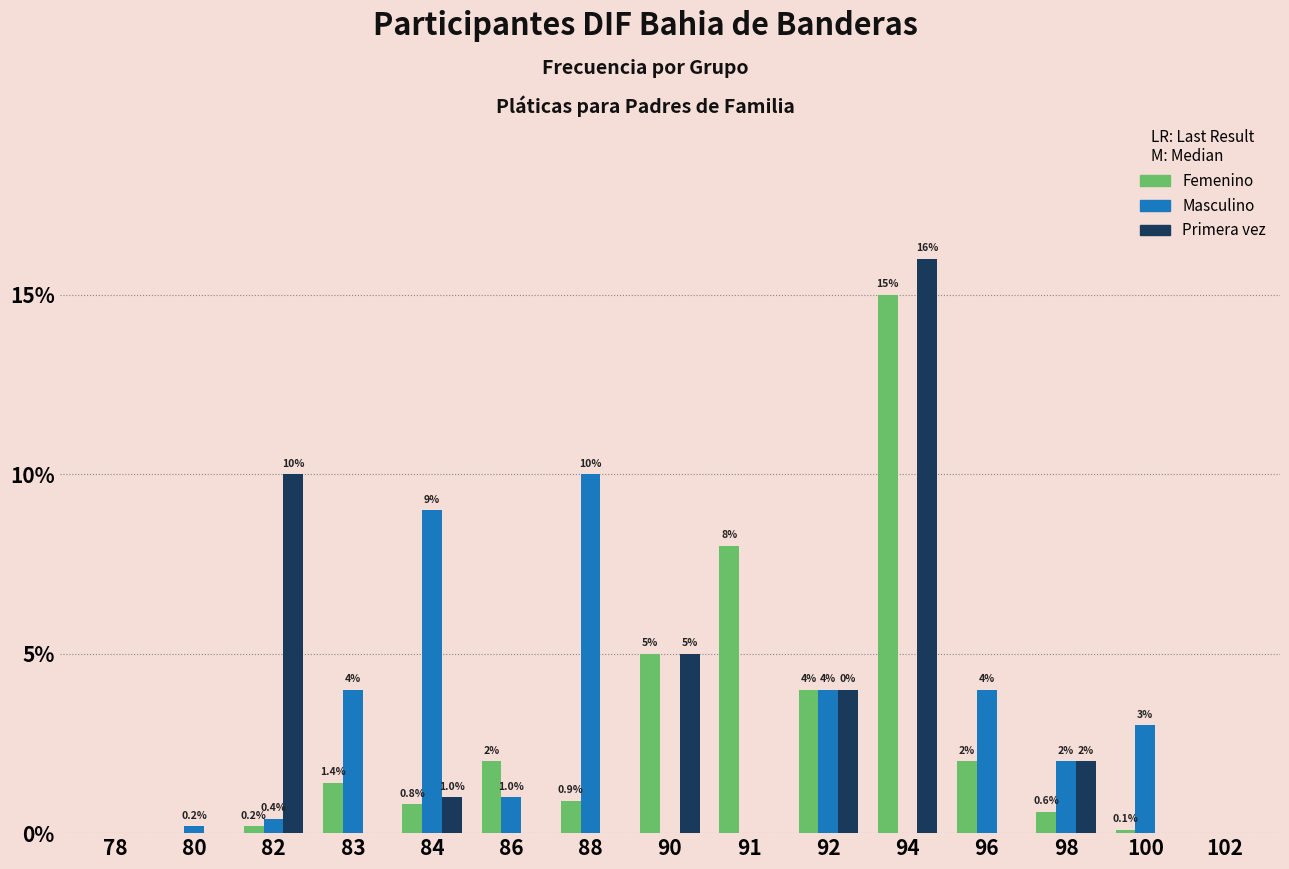

Reading left to right, what are all the values shown in this chart?

Femenino: 78=0.0	80=0.0	82=0.2	83=1.4	84=0.8	86=2.0	88=0.9	90=5.0	91=8.0	92=4.0	94=15.0	96=2.0	98=0.6	100=0.1	102=0.0
Masculino: 78=0.0	80=0.2	82=0.4	83=4.0	84=9.0	86=1.0	88=10.0	90=0.0	91=0.0	92=4.0	94=0.0	96=4.0	98=2.0	100=3.0	102=0.0
Primera vez: 78=0.0	80=0.0	82=10.0	83=0.0	84=1.0	86=0.0	88=0.0	90=5.0	91=0.0	92=4.0	94=16.0	96=0.0	98=2.0	100=0.0	102=0.0